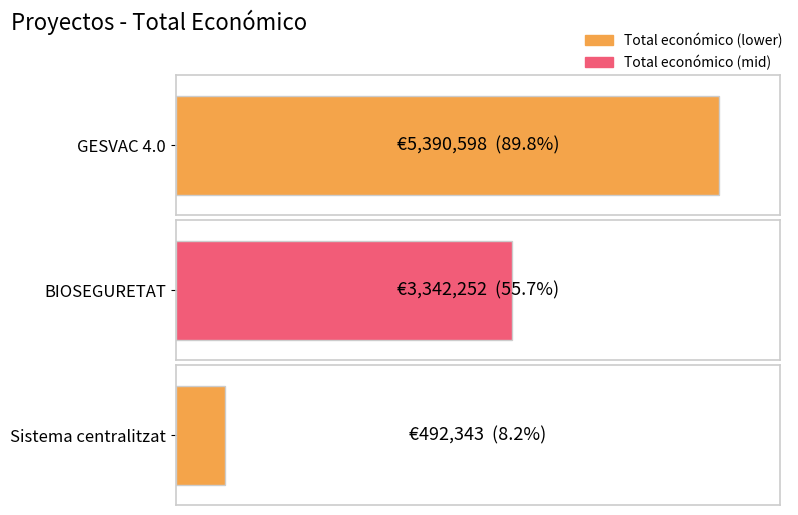

What is the difference between the maximum and minimum values?

4898255